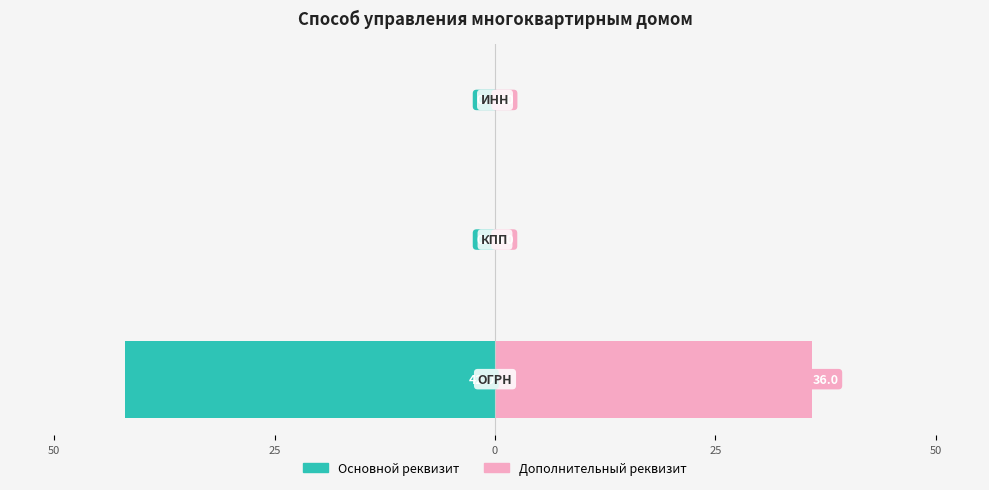

Does the chart contain any negative values?

Yes